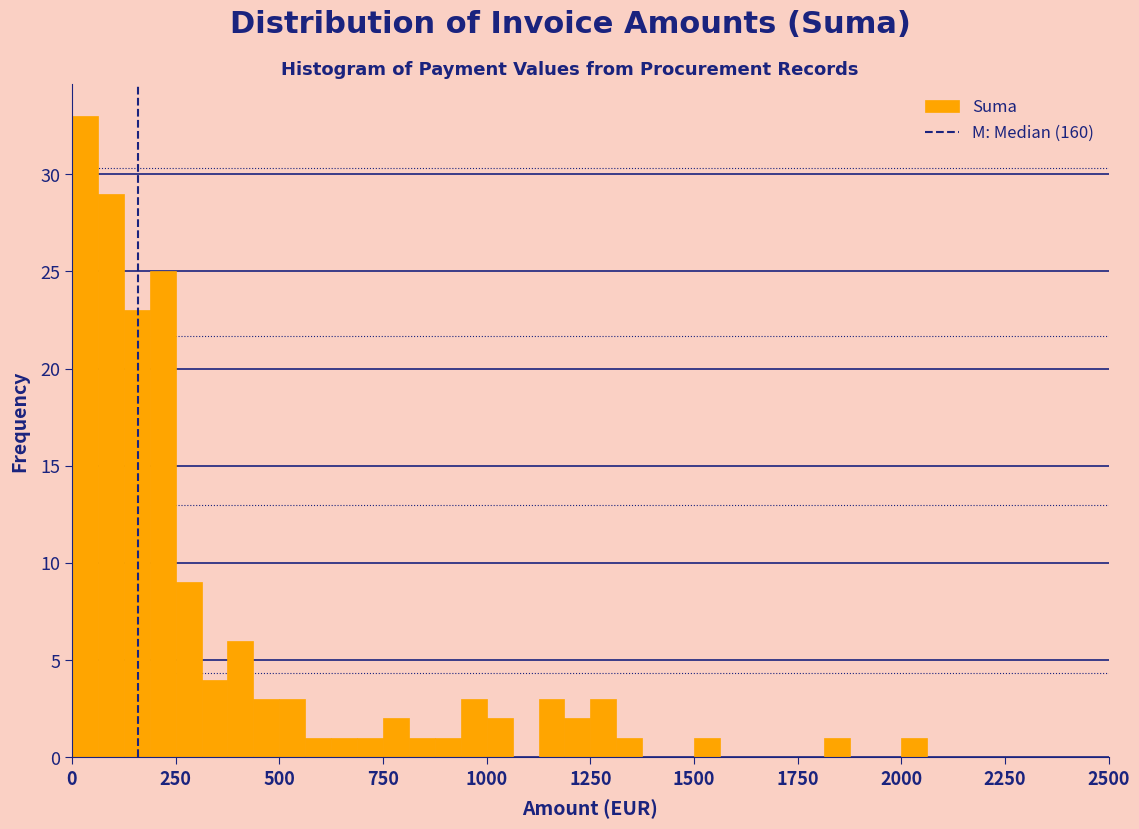

Around what value on the x-axis is the tallest bar? Give the approximate position of its centre, as read against the axis.

50